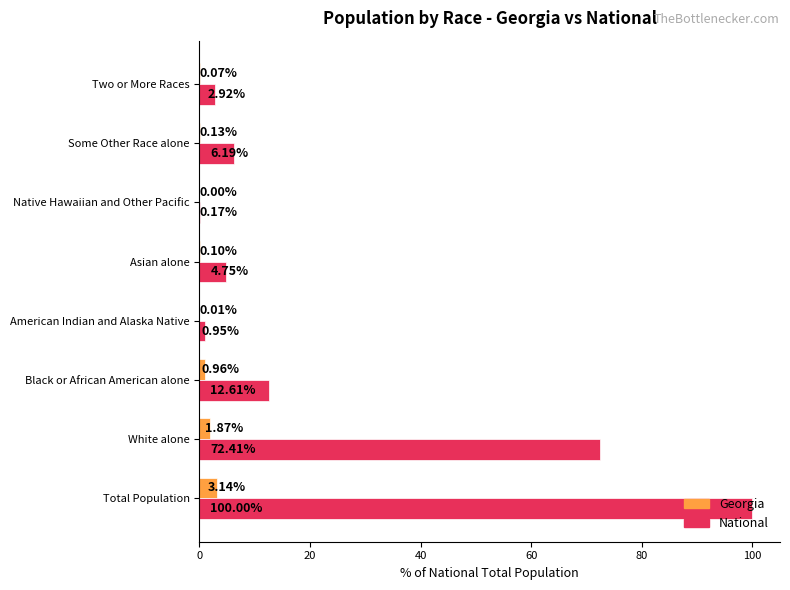

Which category has the highest value in the Georgia series?

Total Population